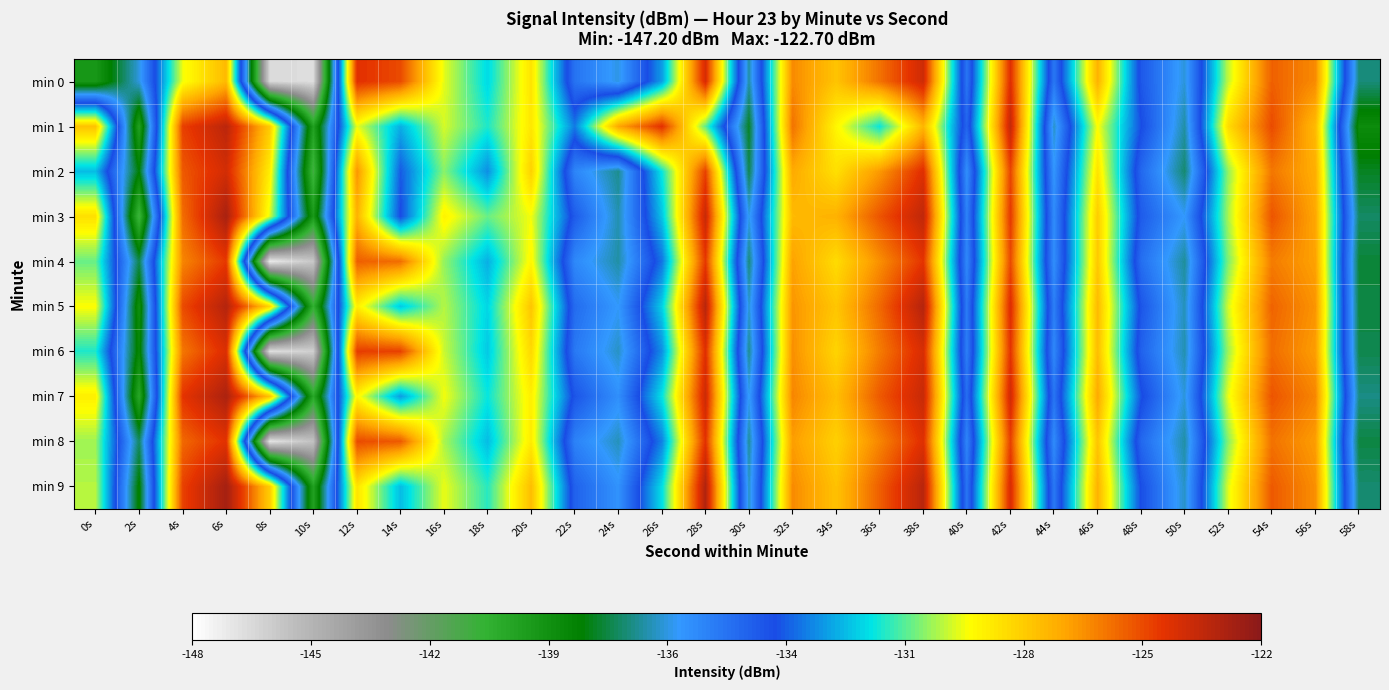

Reading left to right, list all the values displayed in this chart.

min 0: 0s=-139.7	2s=-136.5	4s=-129.2	6s=-127.3	8s=-146.6	10s=-146.7	12s=-124.3	14s=-124.9	16s=-129.4	18s=-131.6	20s=-128.4	22s=-135.0	24s=-136.4	26s=-132.6	28s=-124.0	30s=-137.0	32s=-126.2	34s=-127.5	36s=-125.7	38s=-123.8	40s=-135.1	42s=-124.2	44s=-135.2	46s=-127.1	48s=-134.2	50s=-136.5	52s=-129.6	54s=-125.3	56s=-126.2	58s=-137.4
min 1: 0s=-127.5	2s=-140.1	4s=-124.7	6s=-123.3	8s=-127.7	10s=-140.1	12s=-129.3	14s=-132.3	16s=-129.5	18s=-131.2	20s=-128.5	22s=-133.1	24s=-126.8	26s=-124.3	28s=-130.6	30s=-138.2	32s=-125.7	34s=-128.9	36s=-131.4	38s=-127.2	40s=-134.6	42s=-123.5	44s=-136.7	46s=-129.1	48s=-133.8	50s=-137.0	52s=-128.2	54s=-124.9	56s=-127.3	58s=-139.1
min 2: 0s=-132.1	2s=-138.5	4s=-125.2	6s=-123.9	8s=-128.7	10s=-141.3	12s=-126.4	14s=-133.6	16s=-130.2	18s=-132.8	20s=-127.9	22s=-135.6	24s=-137.2	26s=-131.4	28s=-124.7	30s=-137.8	32s=-126.9	34s=-128.3	36s=-126.5	38s=-124.2	40s=-135.9	42s=-124.8	44s=-136.1	46s=-128.4	48s=-134.7	50s=-137.5	52s=-130.1	54s=-125.8	56s=-127.0	58s=-138.2
min 3: 0s=-128.3	2s=-141.2	4s=-125.6	6s=-122.8	8s=-129.4	10s=-139.7	12s=-127.1	14s=-133.9	16s=-128.8	18s=-130.5	20s=-129.2	22s=-134.3	24s=-136.9	26s=-132.0	28s=-123.6	30s=-136.4	32s=-127.3	34s=-127.1	36s=-125.1	38s=-123.4	40s=-135.5	42s=-124.5	44s=-135.8	46s=-127.8	48s=-134.3	50s=-136.2	52s=-129.9	54s=-125.1	56s=-126.8	58s=-137.6
min 4: 0s=-130.5	2s=-137.8	4s=-126.1	6s=-124.5	8s=-147.2	10s=-145.9	12s=-125.3	14s=-125.6	16s=-130.1	18s=-132.3	20s=-128.9	22s=-135.7	24s=-137.0	26s=-133.2	28s=-124.5	30s=-137.4	32s=-126.7	34s=-128.2	36s=-126.3	38s=-124.4	40s=-135.7	42s=-124.9	44s=-135.9	46s=-127.7	48s=-134.9	50s=-137.1	52s=-130.3	54s=-125.9	56s=-126.7	58s=-138.0
min 5: 0s=-129.1	2s=-139.3	4s=-124.9	6s=-123.1	8s=-128.0	10s=-140.8	12s=-128.7	14s=-131.9	16s=-129.8	18s=-131.7	20s=-127.6	22s=-134.8	24s=-136.2	26s=-131.8	28s=-123.2	30s=-136.6	32s=-126.4	34s=-127.6	36s=-125.5	38s=-123.1	40s=-135.3	42s=-124.1	44s=-135.4	46s=-127.3	48s=-134.1	50s=-136.8	52s=-129.5	54s=-125.4	56s=-126.4	58s=-137.9
min 6: 0s=-131.2	2s=-138.9	4s=-125.8	6s=-124.1	8s=-146.8	10s=-146.2	12s=-124.6	14s=-124.7	16s=-129.6	18s=-131.9	20s=-128.1	22s=-135.2	24s=-136.7	26s=-132.8	28s=-124.2	30s=-137.2	32s=-126.3	34s=-128.0	36s=-125.9	38s=-124.0	40s=-135.4	42s=-124.4	44s=-135.7	46s=-127.4	48s=-134.5	50s=-136.9	52s=-130.0	54s=-125.6	56s=-126.6	58s=-137.8
min 7: 0s=-128.7	2s=-140.4	4s=-124.4	6s=-122.9	8s=-127.5	10s=-140.4	12s=-128.9	14s=-132.6	16s=-129.2	18s=-131.4	20s=-128.7	22s=-134.1	24s=-135.9	26s=-131.5	28s=-123.7	30s=-136.3	32s=-126.1	34s=-127.4	36s=-125.2	38s=-123.6	40s=-134.9	42s=-123.8	44s=-135.1	46s=-126.9	48s=-133.7	50s=-136.5	52s=-129.3	54s=-125.1	56s=-126.1	58s=-137.3
min 8: 0s=-130.0	2s=-137.6	4s=-125.5	6s=-124.3	8s=-147.0	10s=-145.7	12s=-124.9	14s=-125.2	16s=-129.9	18s=-132.1	20s=-128.6	22s=-135.5	24s=-136.8	26s=-133.0	28s=-124.3	30s=-137.1	32s=-126.6	34s=-127.9	36s=-126.1	38s=-124.2	40s=-135.6	42s=-124.7	44s=-135.8	46s=-127.6	48s=-134.7	50s=-137.0	52s=-130.2	54s=-125.7	56s=-126.6	58s=-137.9
min 9: 0s=-129.8	2s=-138.7	4s=-124.7	6s=-122.7	8s=-127.8	10s=-140.1	12s=-128.4	14s=-132.1	16s=-129.3	18s=-131.1	20s=-127.4	22s=-134.5	24s=-136.0	26s=-131.6	28s=-123.0	30s=-136.7	32s=-126.2	34s=-127.5	36s=-125.3	38s=-123.2	40s=-135.1	42s=-124.0	44s=-135.2	46s=-127.1	48s=-133.9	50s=-136.7	52s=-129.4	54s=-125.2	56s=-126.3	58s=-137.5